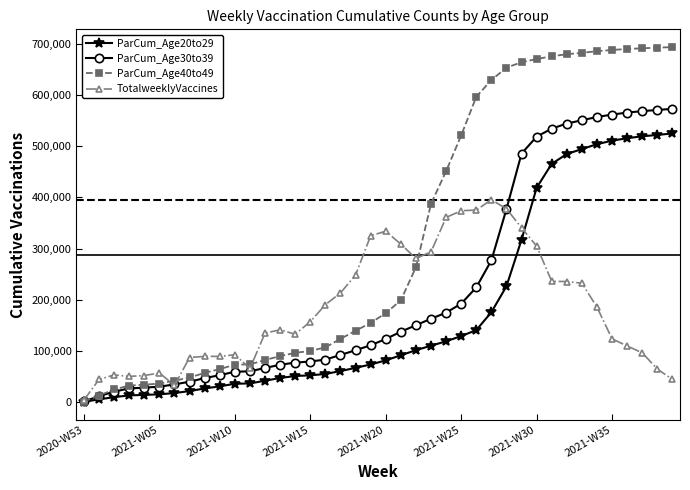

Which series has the largest range (max minus min)?

ParCum_Age40to49